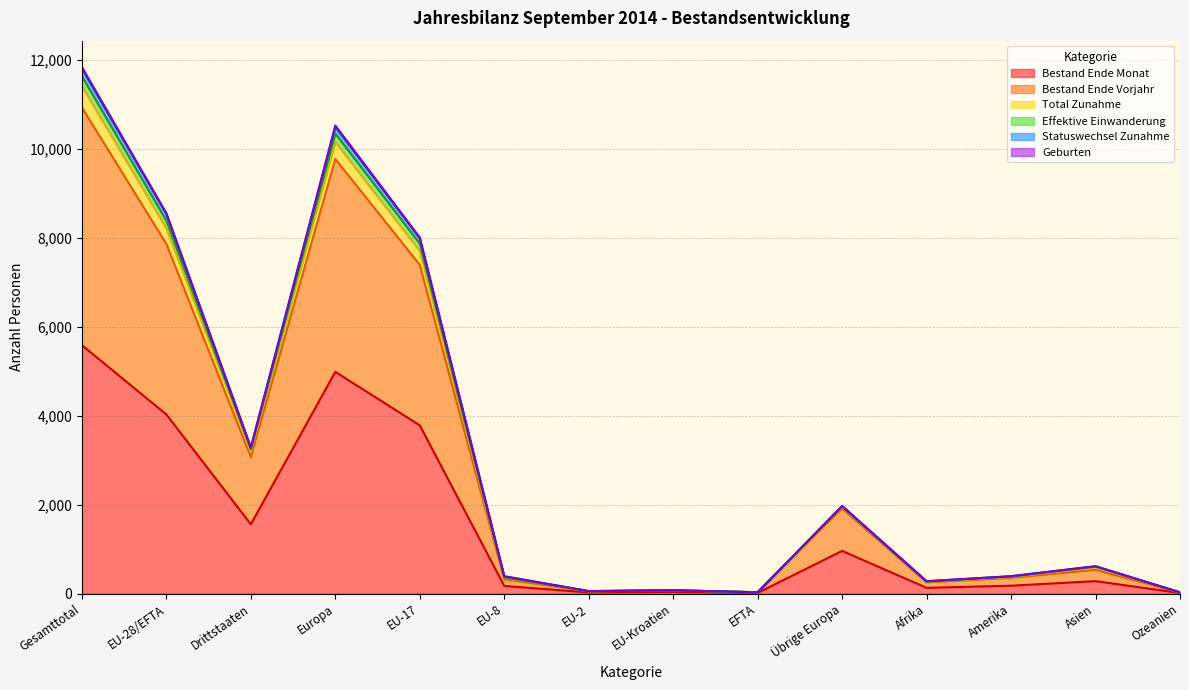

What is the smallest value displayed?

12